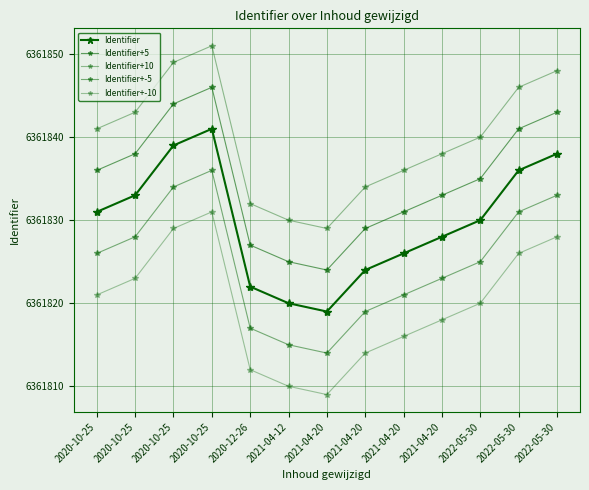

True or false: Identifier+-10 and Identifier+10 cross at least once.

False